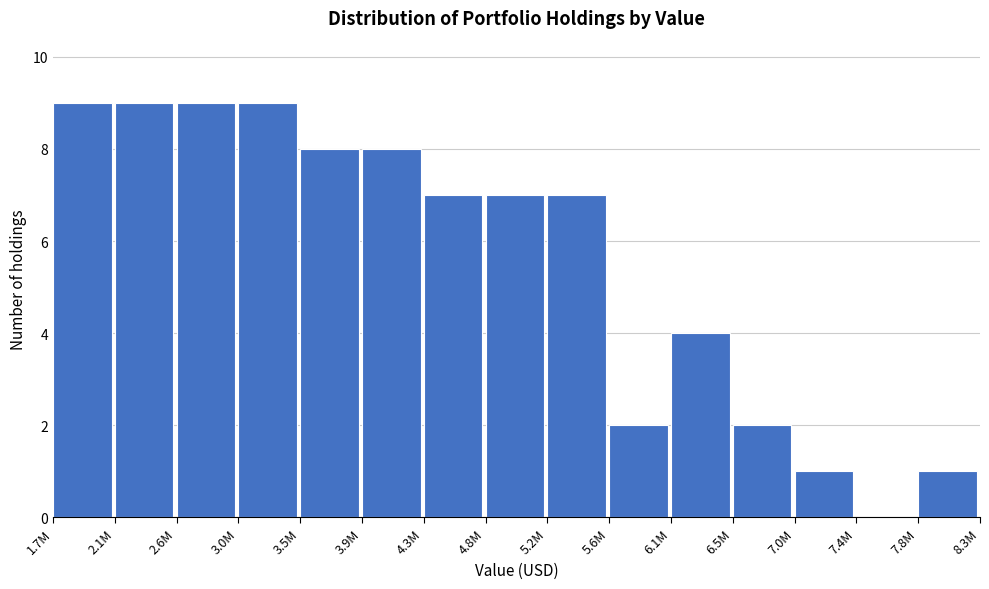

Reading left to right, what are all the values shown in this chart?

1.7M=9	2.1M=9	2.6M=9	3.0M=9	3.5M=8	3.9M=8	4.3M=7	4.8M=7	5.2M=7	5.6M=2	6.1M=4	6.5M=2	7.0M=1	7.4M=0	7.8M=1